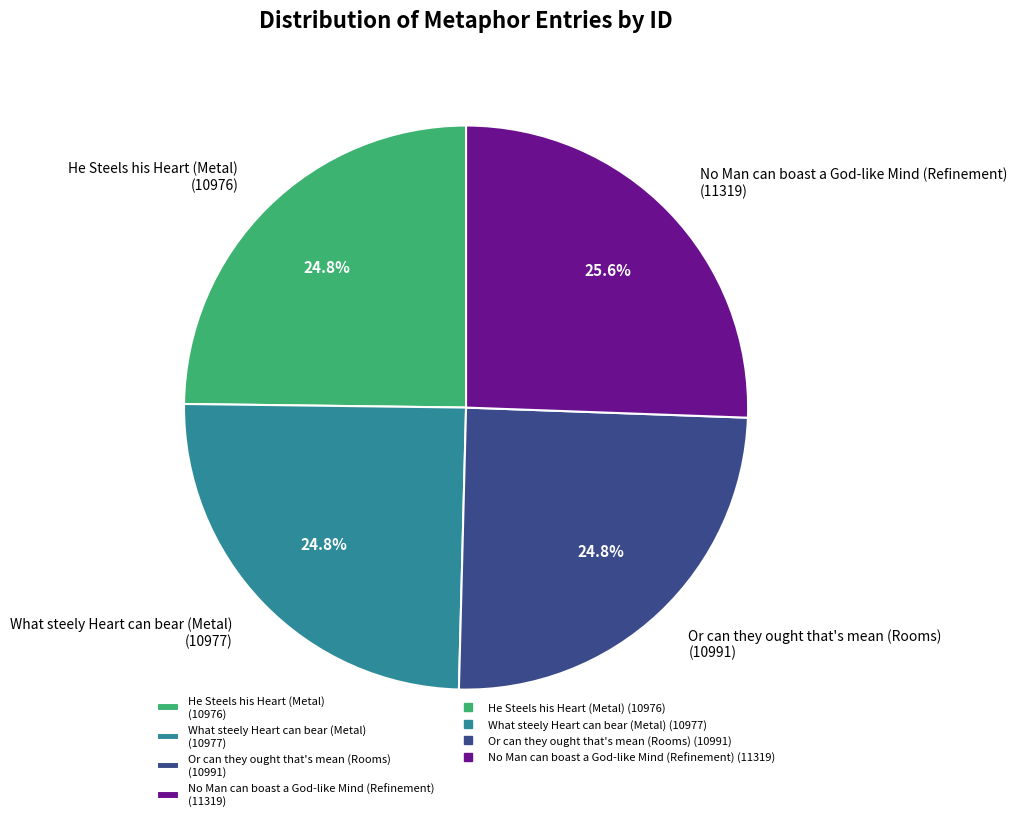

Does any single category account for the majority?

No